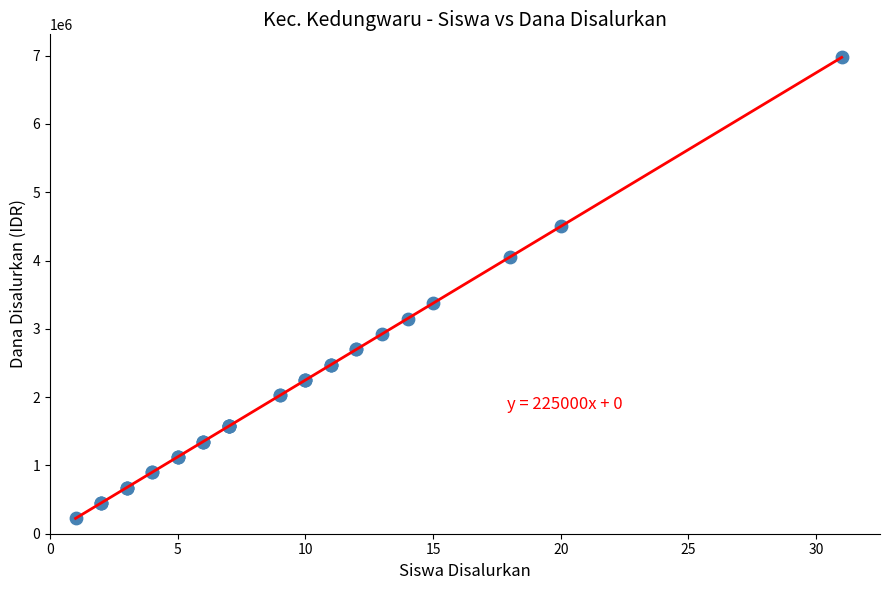

What Y value in the scatter plot is closest to 3600000?

3375000